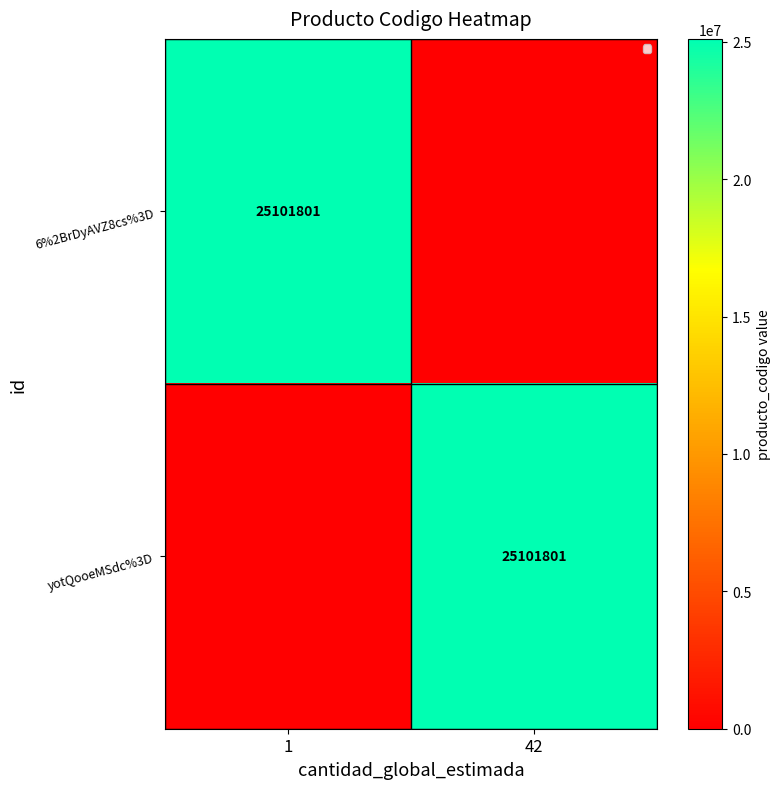

The yotQooeMSdc%3D series shows -11481357 at 1. True or false?

False